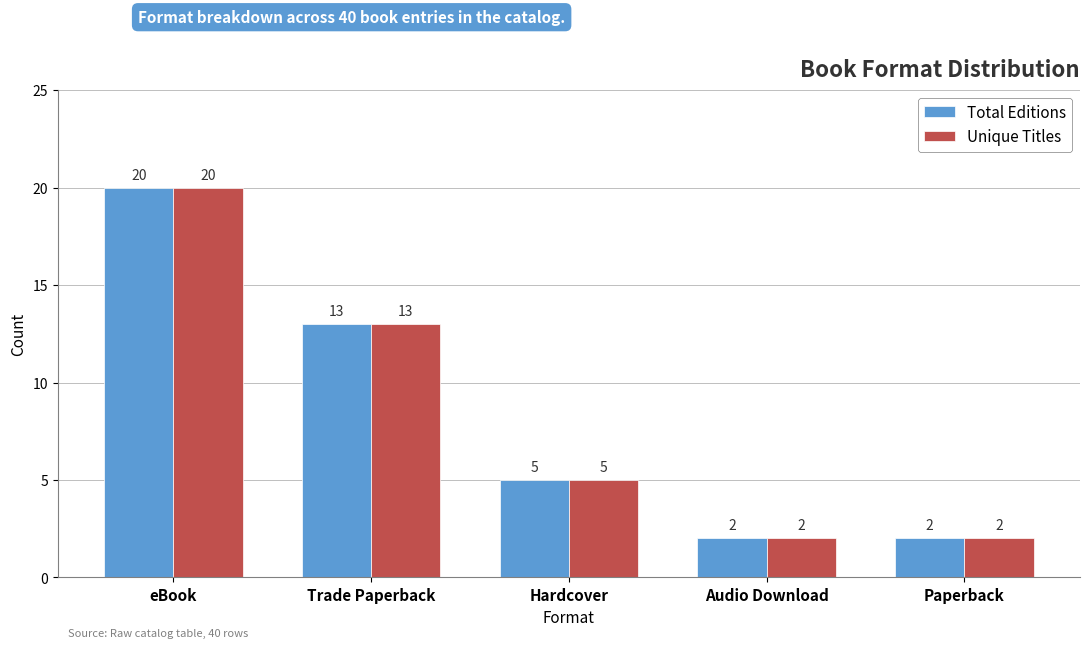

What is the maximum value shown in the chart?

20